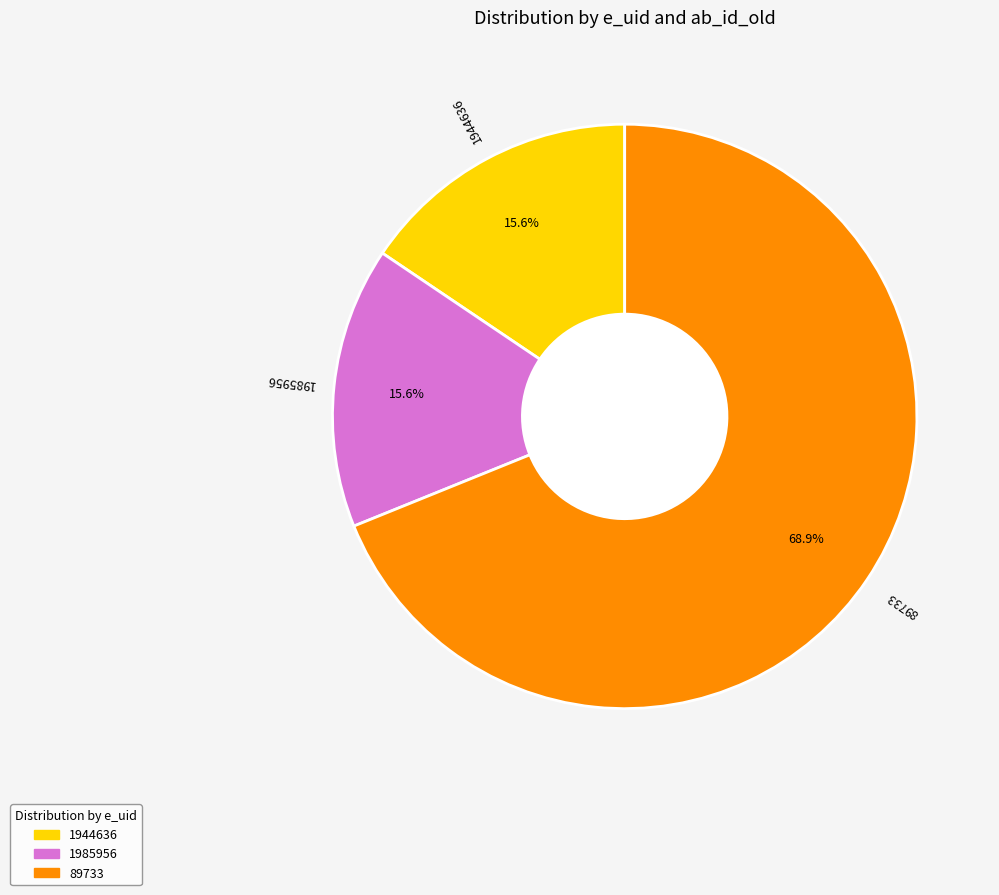

Do 1985956 and 89733 together represent more than half of the pie?

Yes